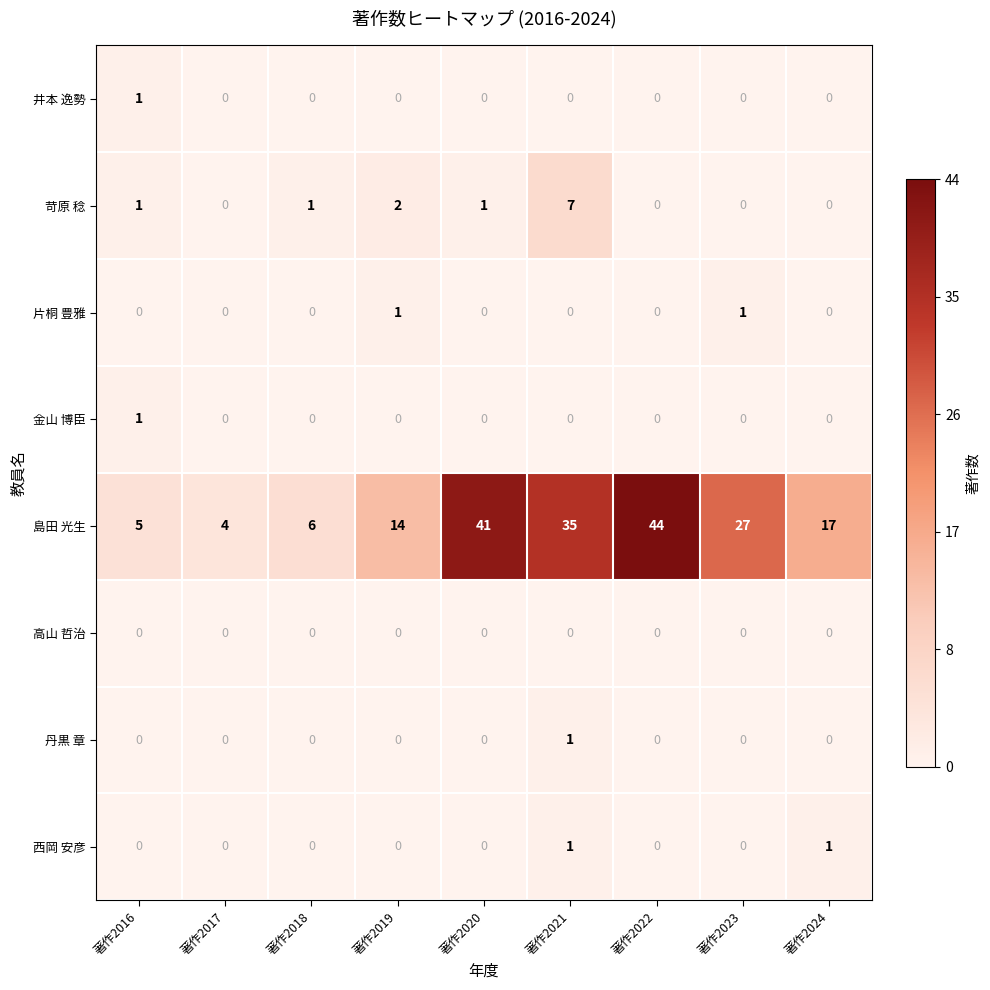

The value of 井本 逸勢 at 著作2023 is 0. True or false?

True